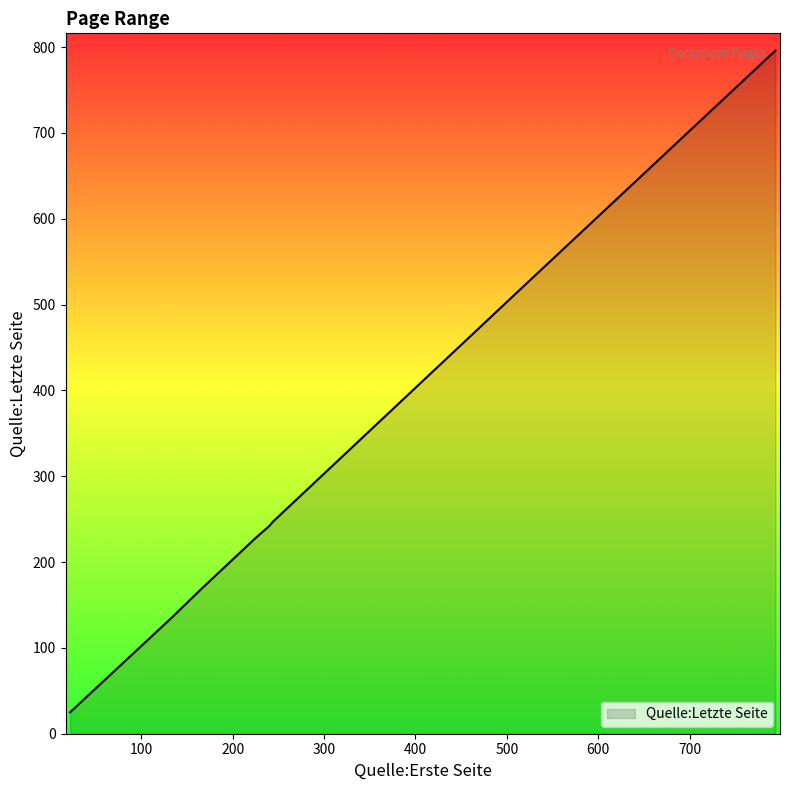

What is the smallest value displayed?

25